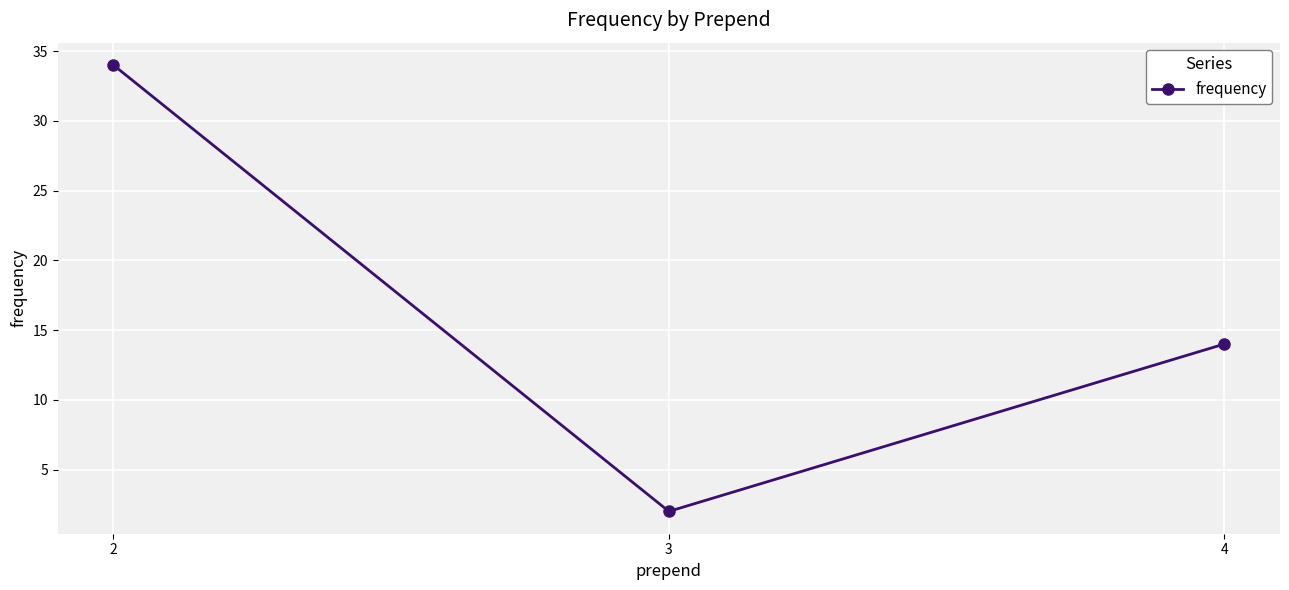

Rank the categories by value from lowest to highest.

3, 4, 2